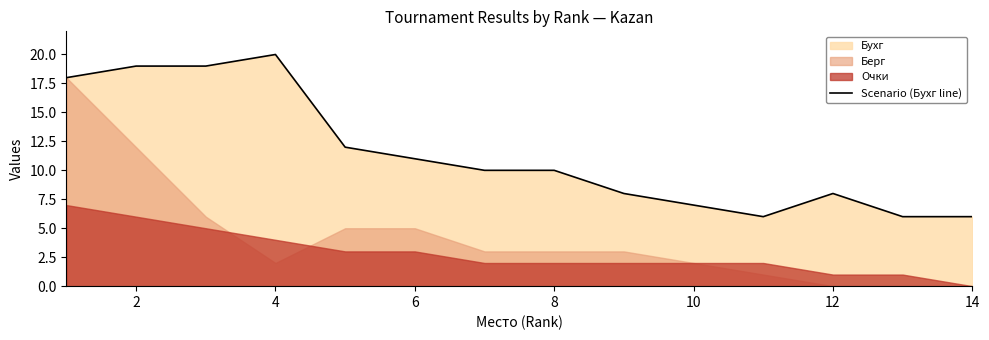

What is the value of the 1st point from the left?

18